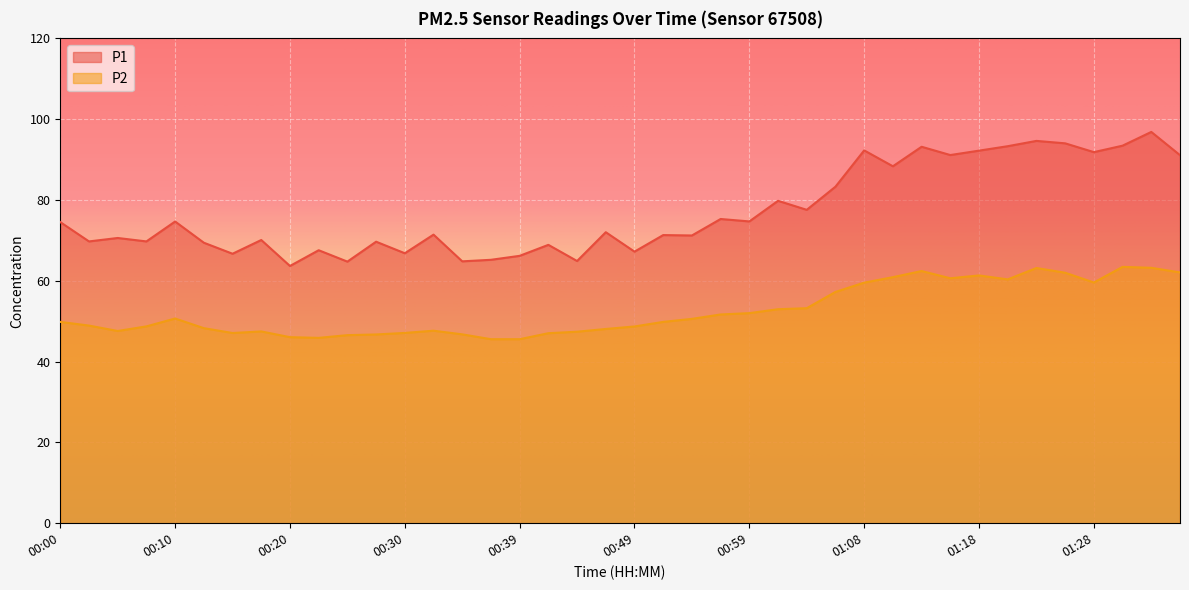

Reading left to right, what are all the values shown in this chart?

P1: 00:00=74.5	00:03=69.8	00:05=70.6	00:08=69.8	00:10=74.7	00:13=69.4	00:15=66.7	00:17=70.1	00:20=63.7	00:22=67.6	00:25=64.8	00:27=69.7	00:30=66.8	00:32=71.4	00:34=64.8	00:37=65.2	00:39=66.2	00:42=68.9	00:44=64.9	00:47=72.0	00:49=67.2	00:51=71.3	00:54=71.2	00:56=75.3	00:59=74.7	01:01=79.8	01:03=77.6	01:06=83.3	01:08=92.3	01:11=88.3	01:13=93.2	01:16=91.1	01:18=92.2	01:20=93.3	01:23=94.6	01:25=94.0	01:28=91.8	01:30=93.5	01:33=96.8	01:35=91.1
P2: 00:00=49.8	00:03=48.9	00:05=47.6	00:08=48.7	00:10=50.7	00:13=48.3	00:15=47.1	00:17=47.5	00:20=46.0	00:22=45.9	00:25=46.5	00:27=46.7	00:30=47.1	00:32=47.6	00:34=46.8	00:37=45.5	00:39=45.5	00:42=47.0	00:44=47.4	00:47=48.1	00:49=48.7	00:51=49.8	00:54=50.6	00:56=51.7	00:59=52.0	01:01=53.0	01:03=53.2	01:06=57.2	01:08=59.5	01:11=60.9	01:13=62.4	01:16=60.6	01:18=61.3	01:20=60.4	01:23=63.2	01:25=62.0	01:28=59.6	01:30=63.5	01:33=63.2	01:35=62.1